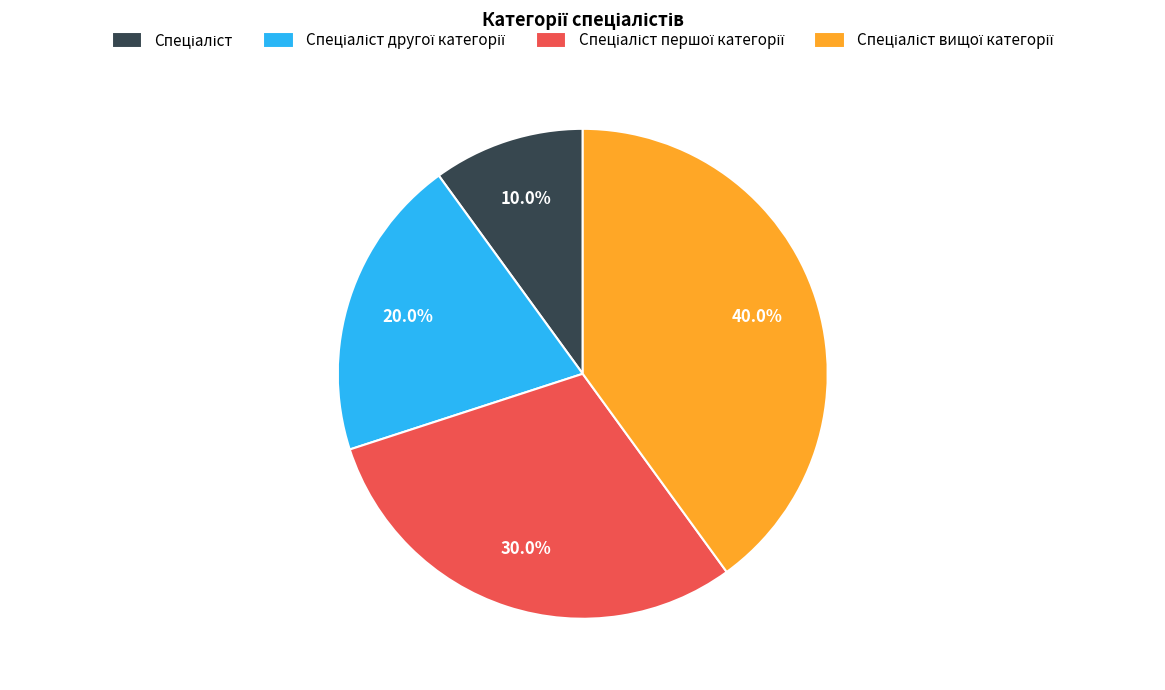

Is there a majority slice in this chart?

No